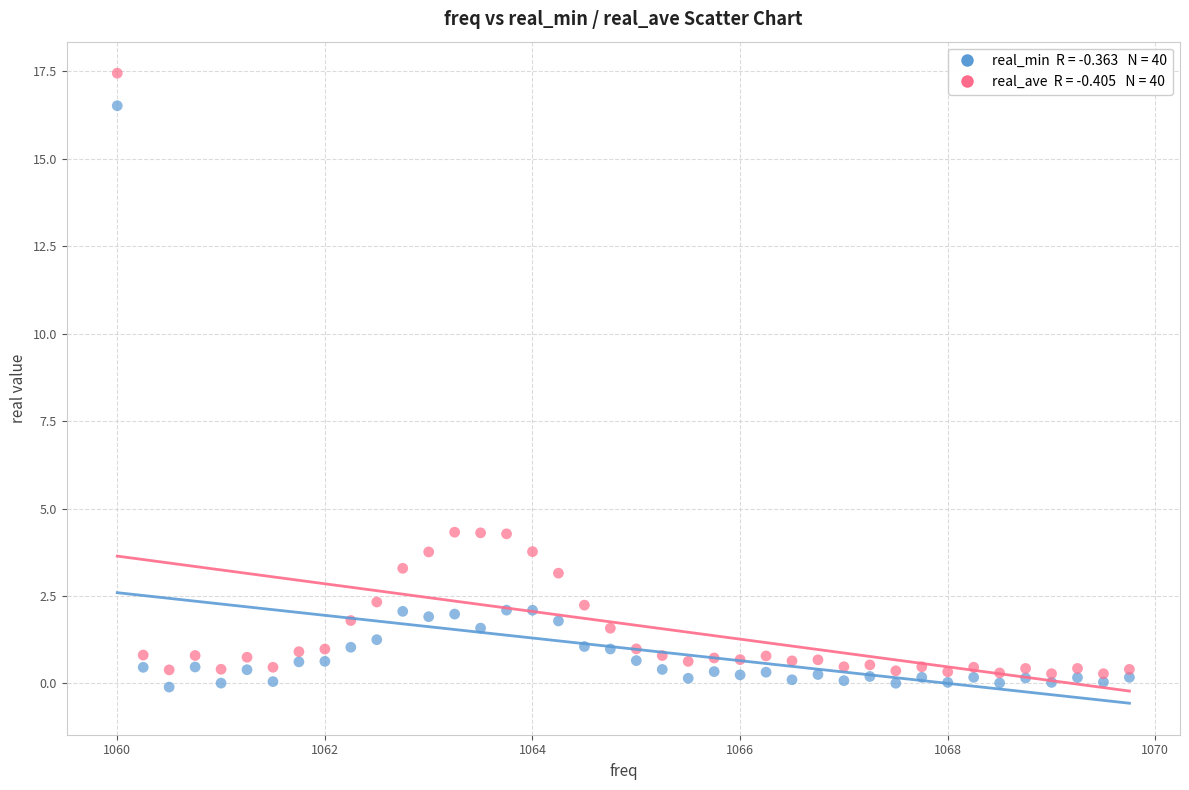

Across all data points, what is the range of X values (max minus min)?

9.8